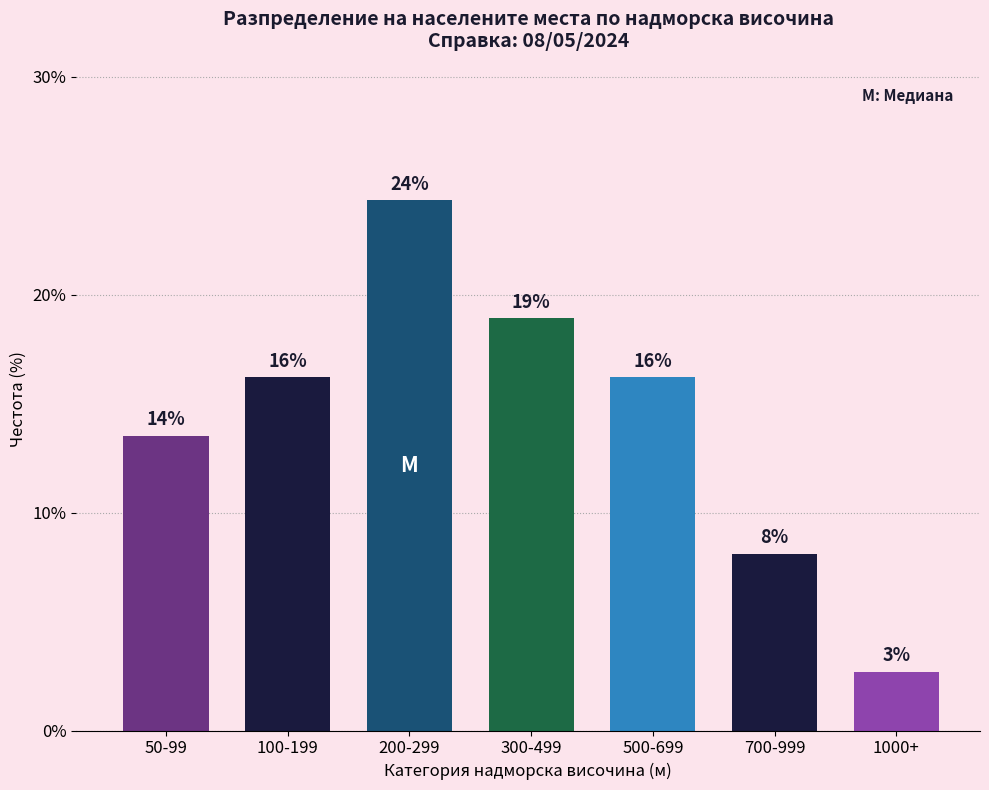

Does the chart contain any negative values?

No